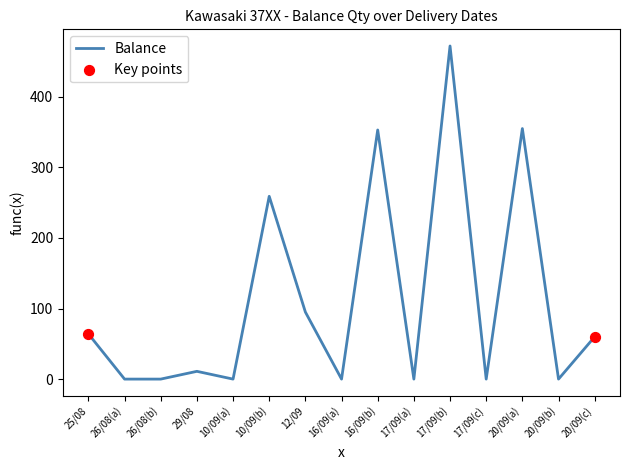

What is the ratio of the value at 20/09(c) to the value at 25/08?

0.9